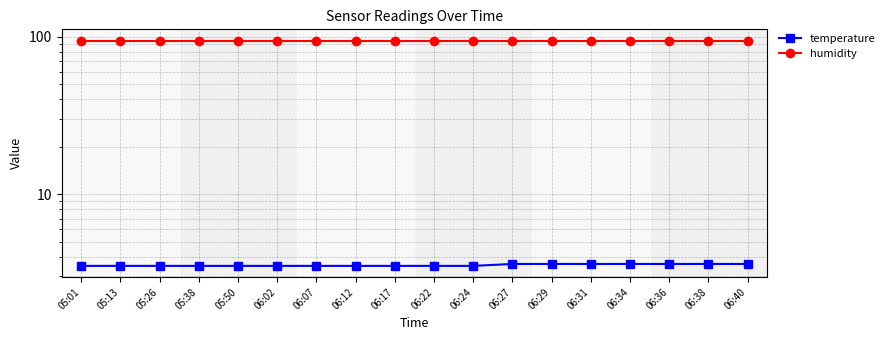

Does the chart have visible grid lines?

Yes